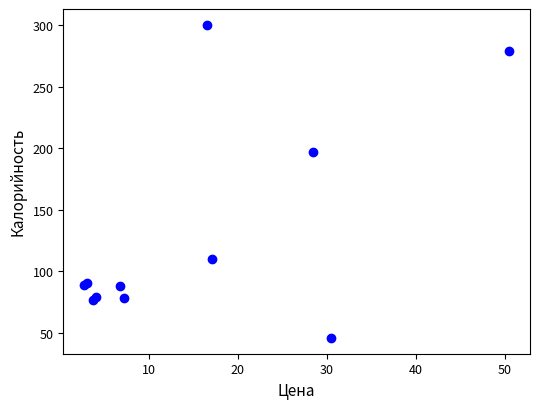

What Y value in the scatter plot is closest to 173?

197.0